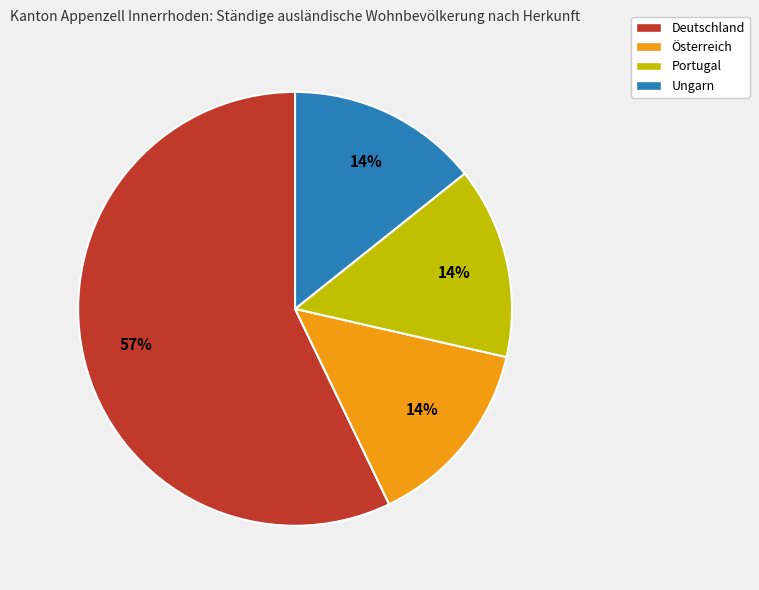

Which category has the biggest portion of the pie?

Deutschland